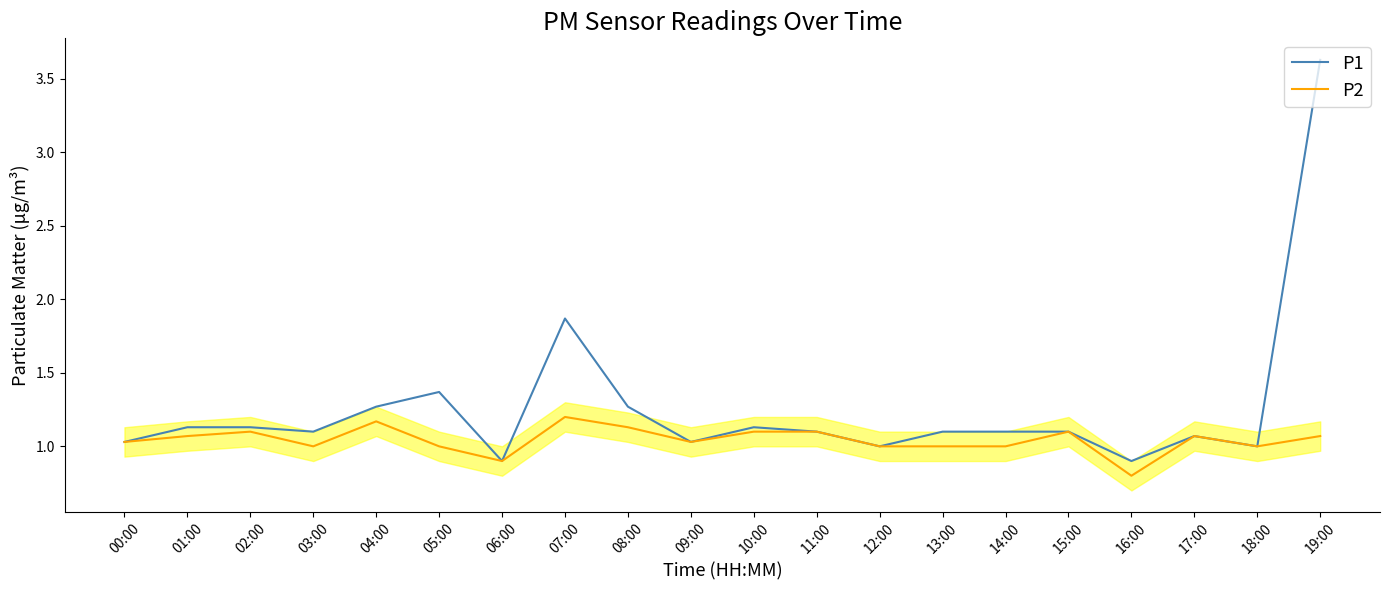

What are all the series names shown in the legend?

P1, P2